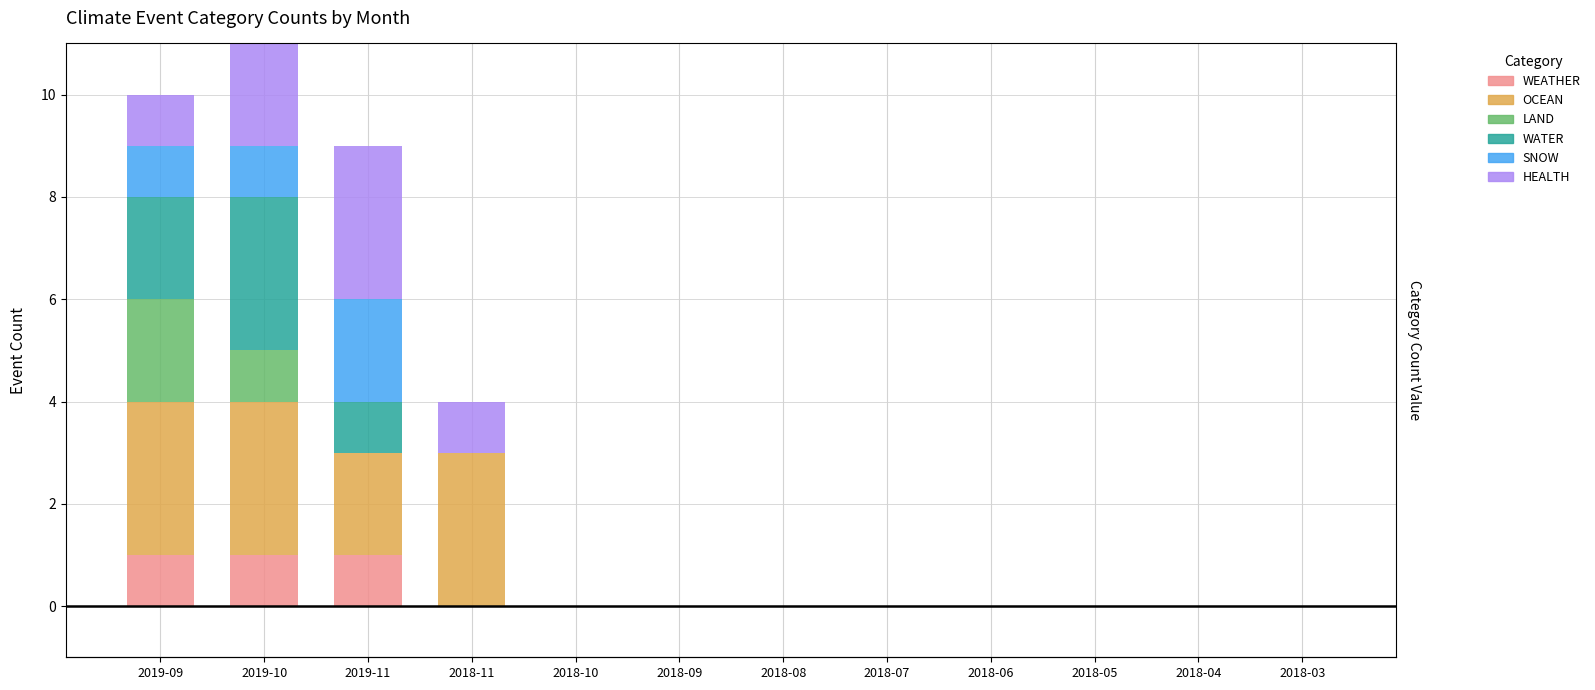

The value of OCEAN at 2018-07 is 2. True or false?

False